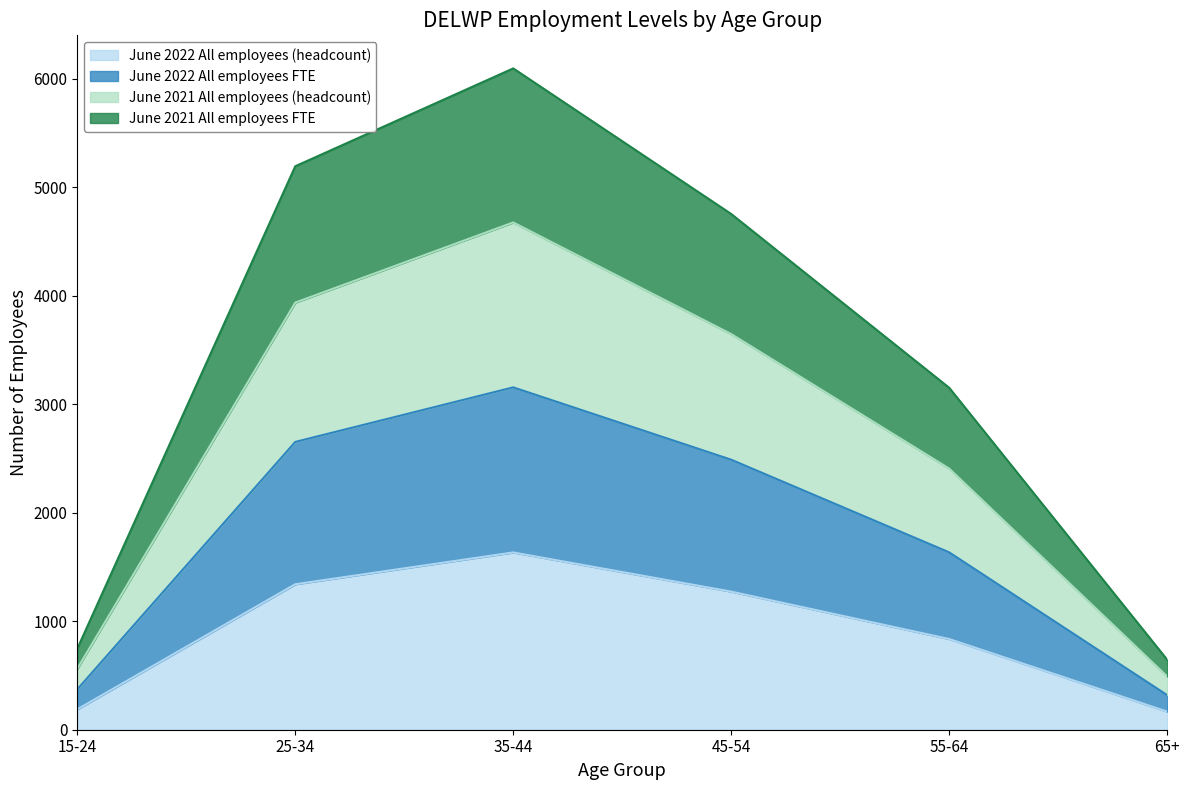

How many categories are shown in the chart?

6